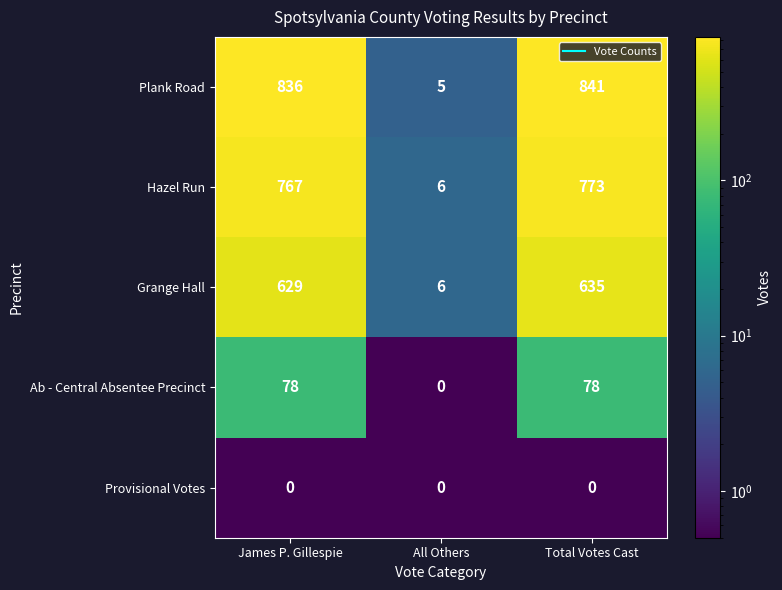

What is the approximate value of Plank Road at Total Votes Cast, to the nearest 50?

850